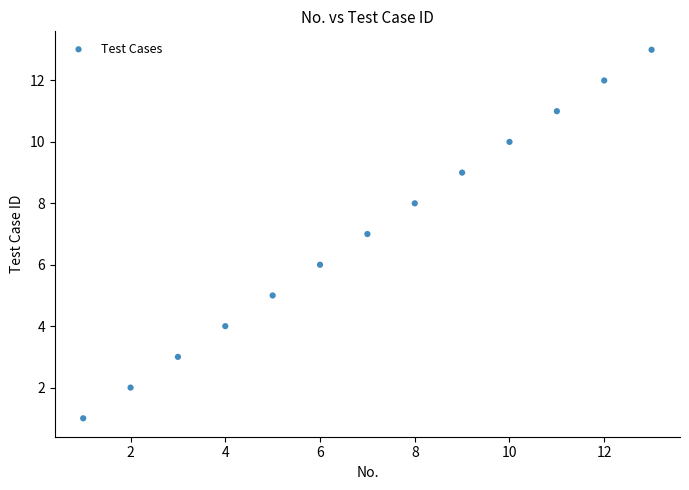

What is the range of X values (max minus min)?

12